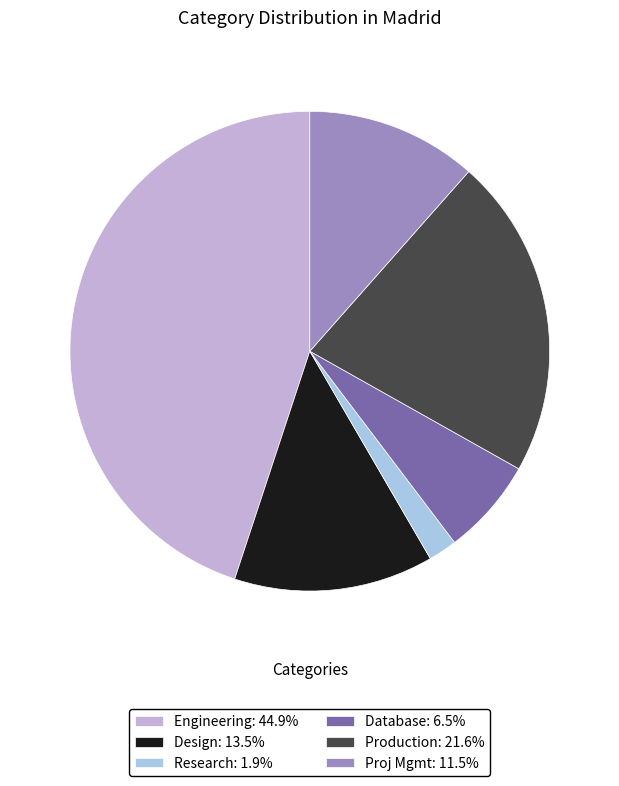

Approximately how many times larger is the value at Proj Mgmt: 11.5% compared to Research: 1.9%?

6.0